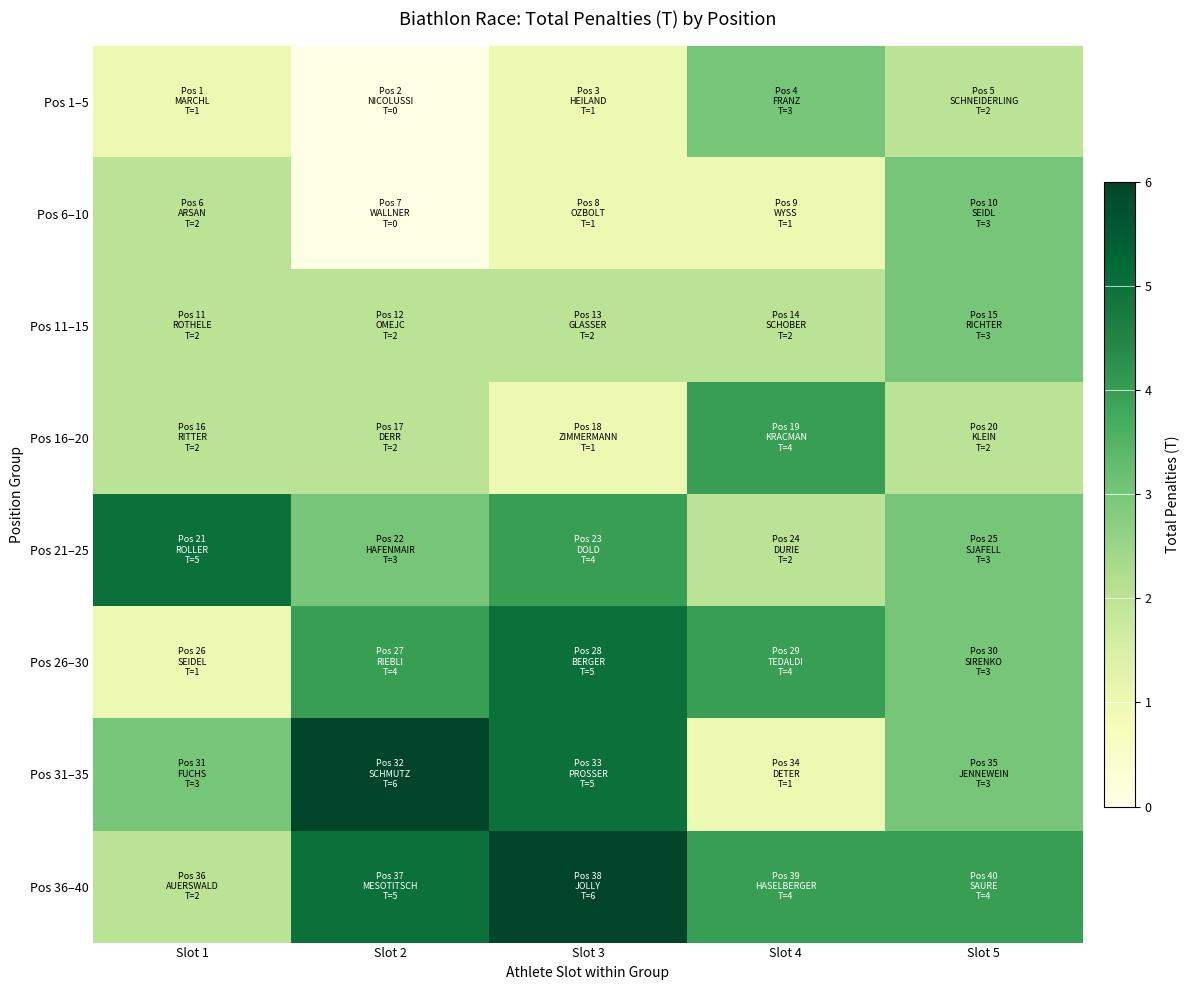

Which label corresponds to the smallest value in the chart?

Slot 2